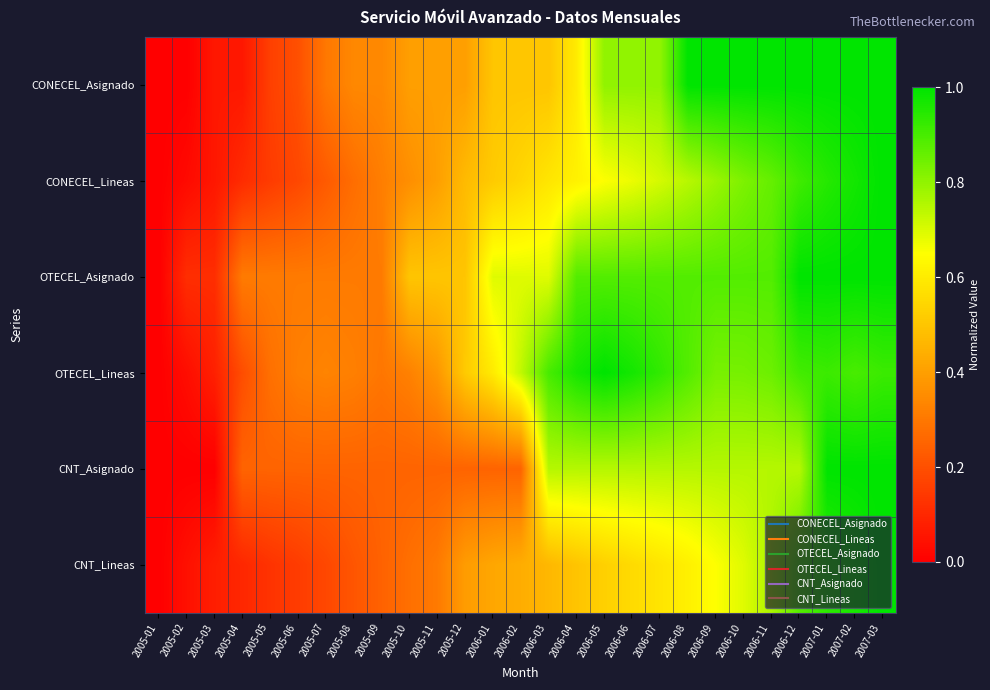

At which category does the chart reach its peak across all series?

2006-08